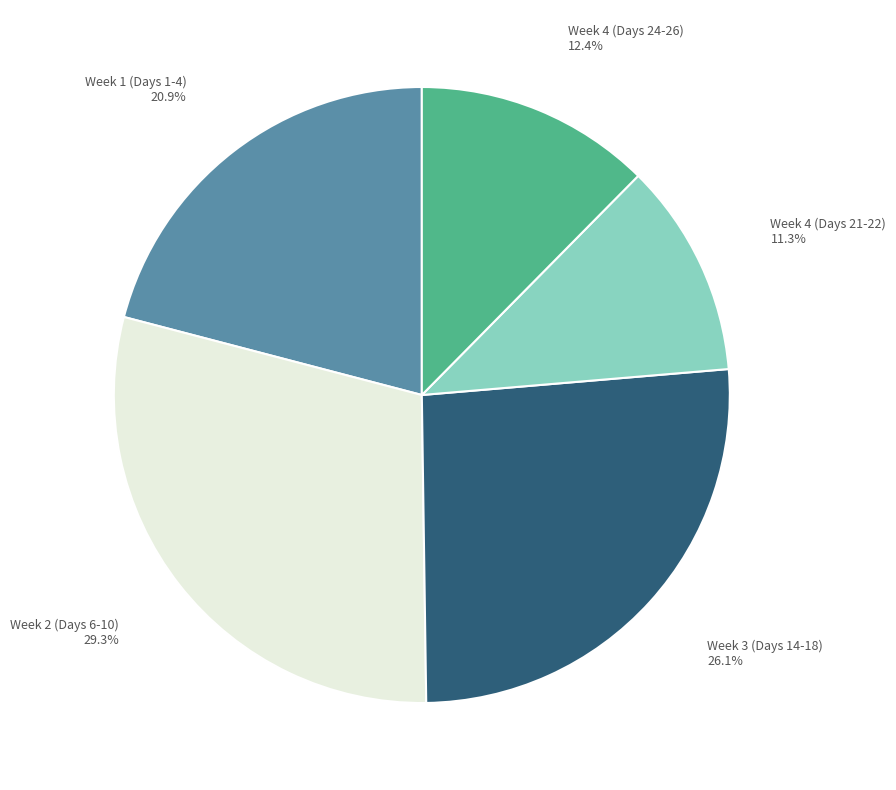

Combined, what portion of the pie is Week 3 (Days 14-18) and Week 2 (Days 6-10)?

55.4%